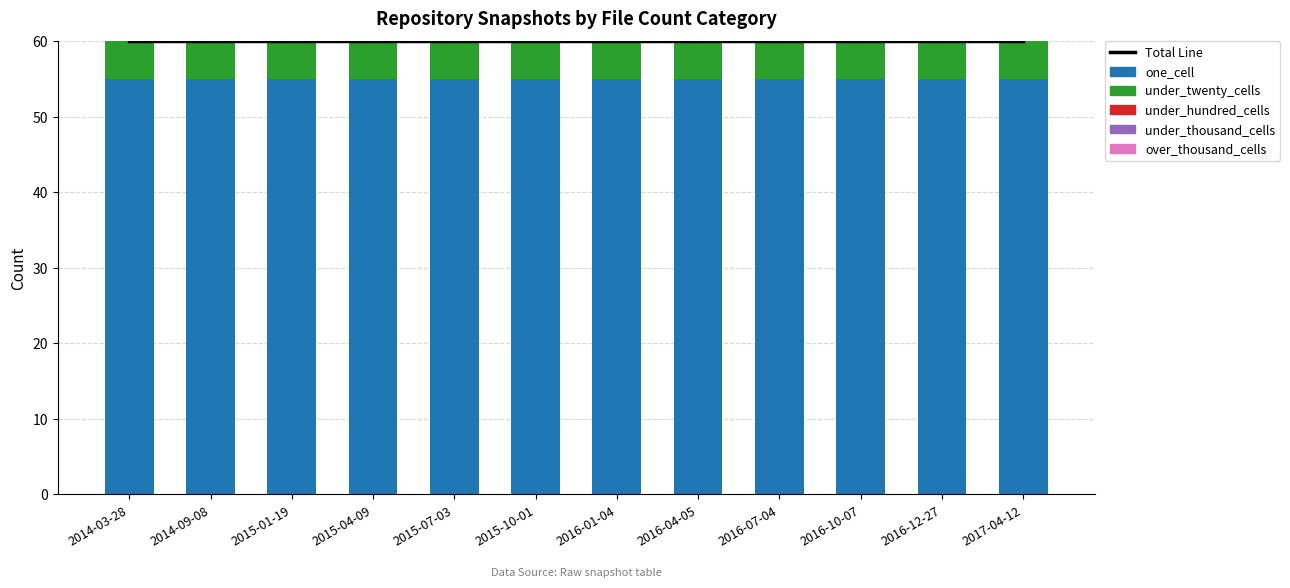

What are all the series names shown in the legend?

Total Line, one_cell, under_twenty_cells, under_hundred_cells, under_thousand_cells, over_thousand_cells